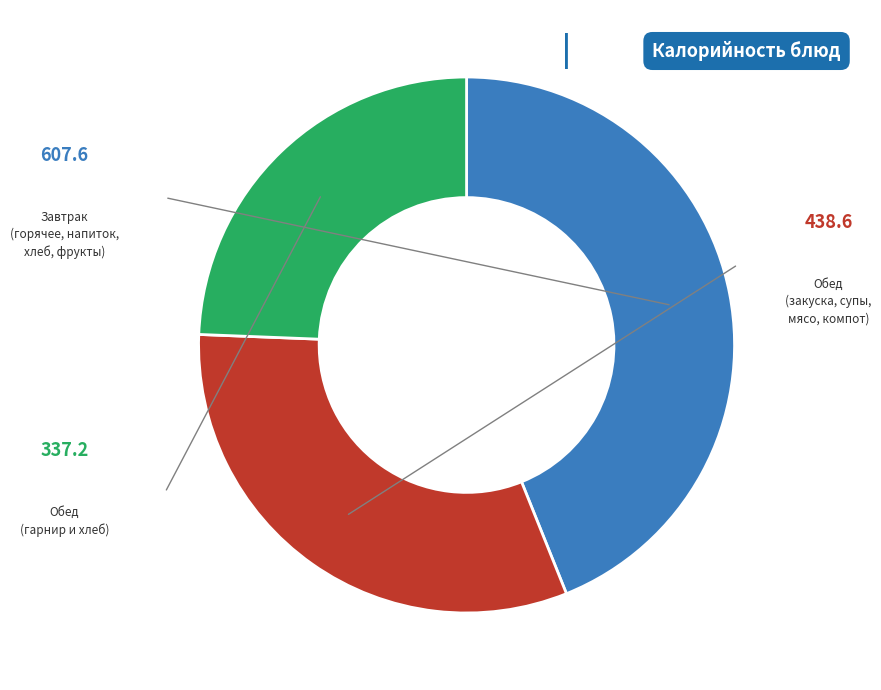

Is there any slice that represents more than half of the pie?

No